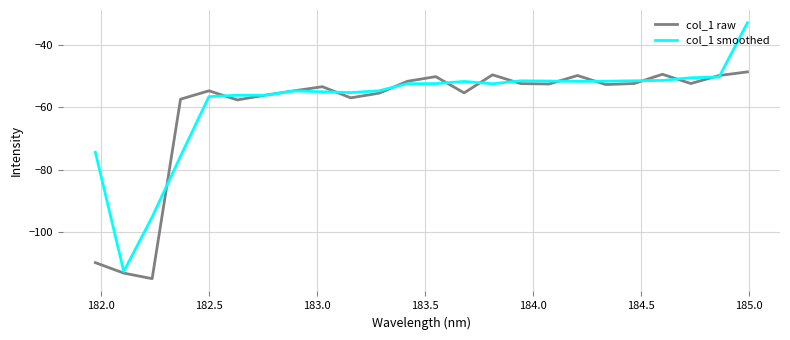

What are all the series names shown in the legend?

col_1 raw, col_1 smoothed